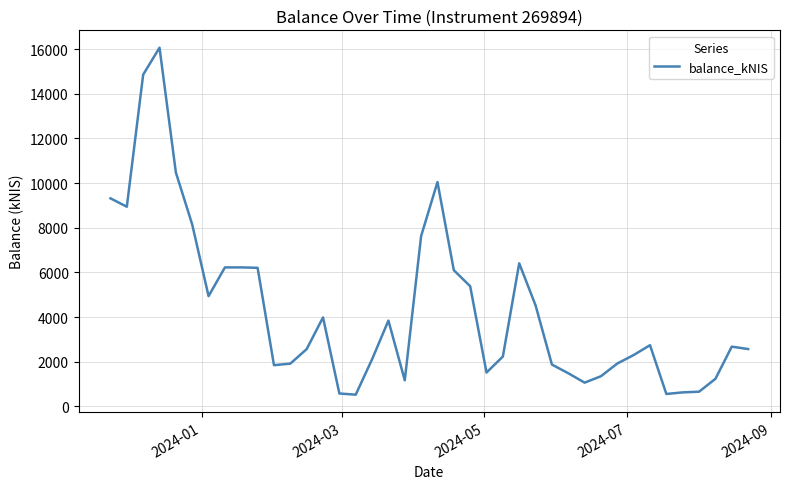

What is the difference between the maximum and minimum values?

15536.8